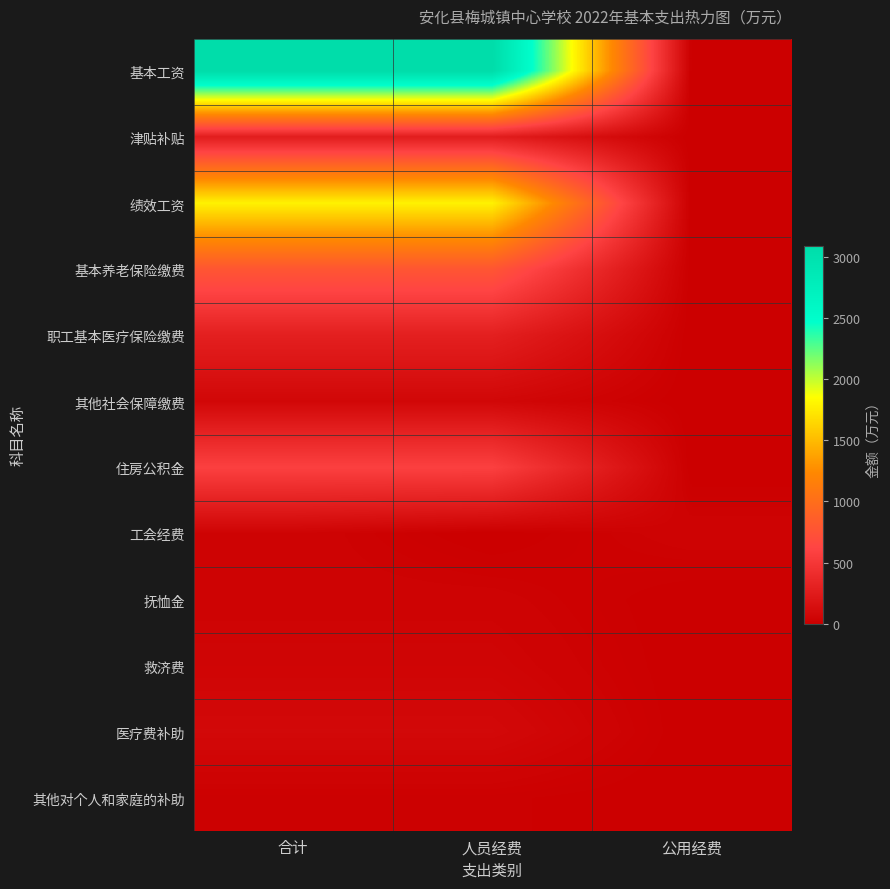

What is the spread (max minus min) of values at 合计?

3073.2